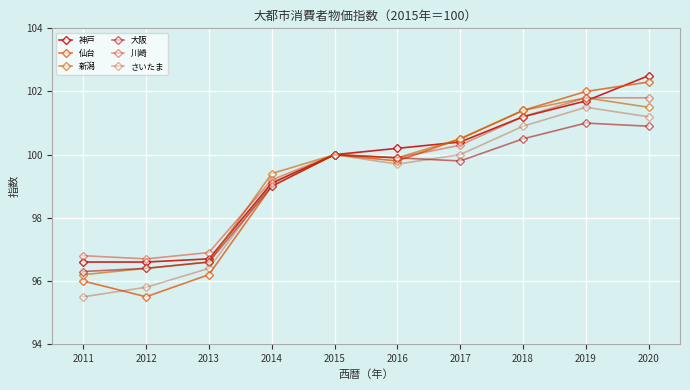

What are all the series names shown in the legend?

神戸, 仙台, 新潟, 大阪, 川崎, さいたま